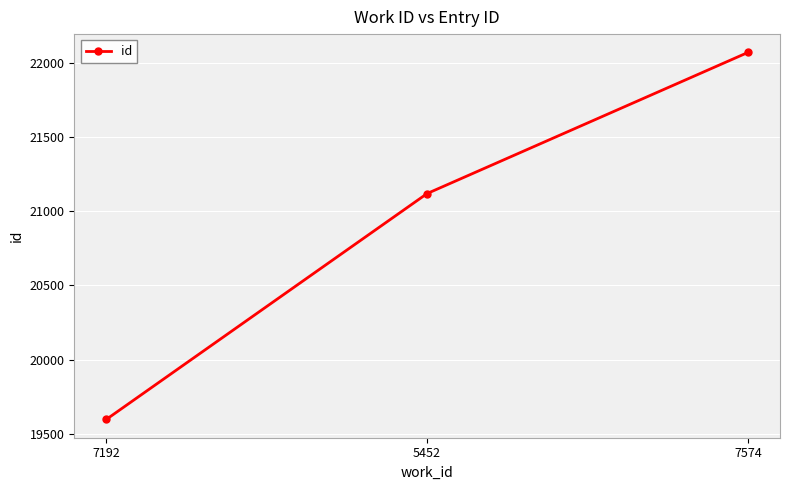

What is the label of the 2nd point from the left?

5452